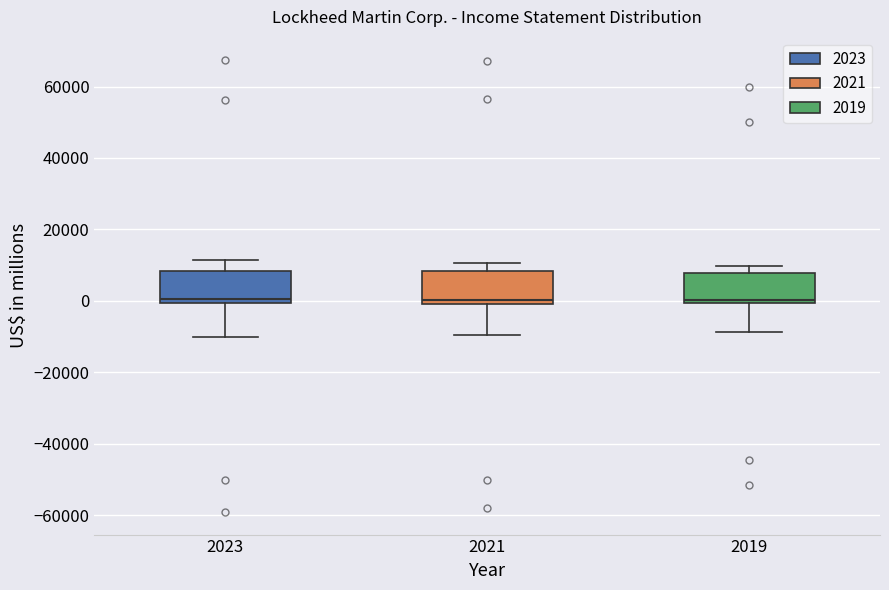

Reading left to right, transcribe this box plot: for each box, give where its median line is, the range the box spans, and where its two whiskers end, as read against the y-axis. The values are not printed on the chart, so give them approximately, as read against the axis.

2023: median 0 (just above the box's lower edge), box 0 to 8000, whiskers -10000 to 12000
2021: median 0 (just above the box's lower edge), box 0 to 8000, whiskers -10000 to 10000
2019: median 0 (just above the box's lower edge), box 0 to 8000, whiskers -8000 to 10000